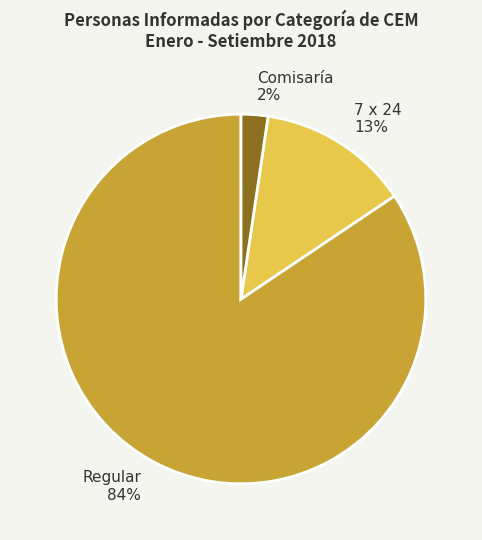

Between Regular 84% and Comisaría 2%, which is larger?

Regular 84%